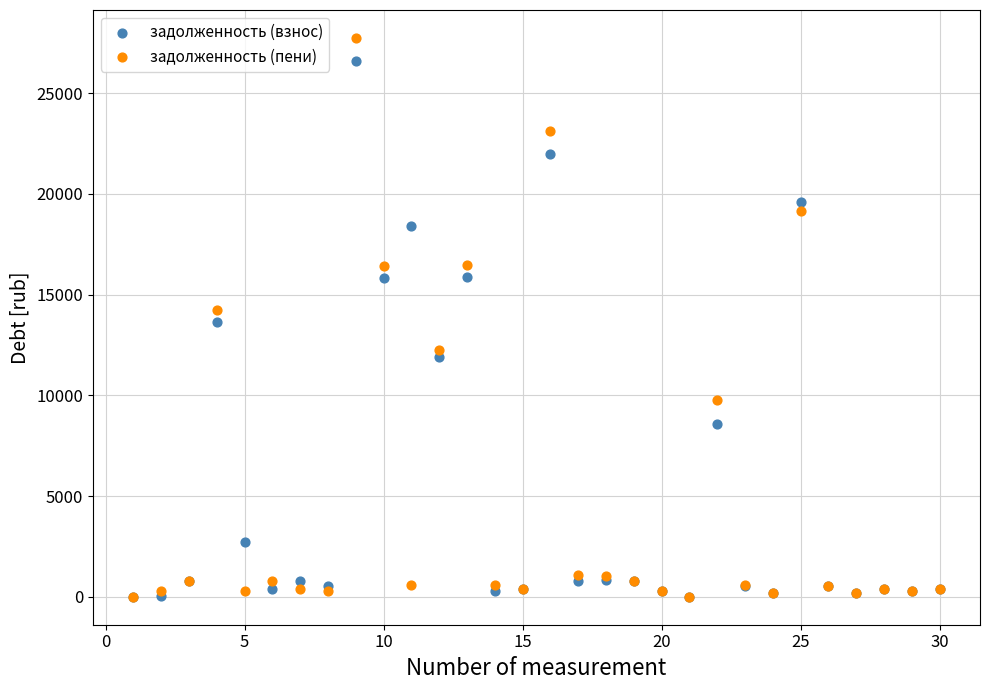

In the задолженность (взнос) series, what Y value is closest to 13297?

13624.3